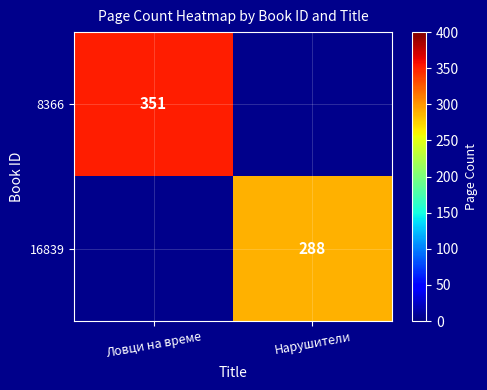

Is the value of 8366 at Ловци на време greater than the value of 16839 at Нарушители?

Yes